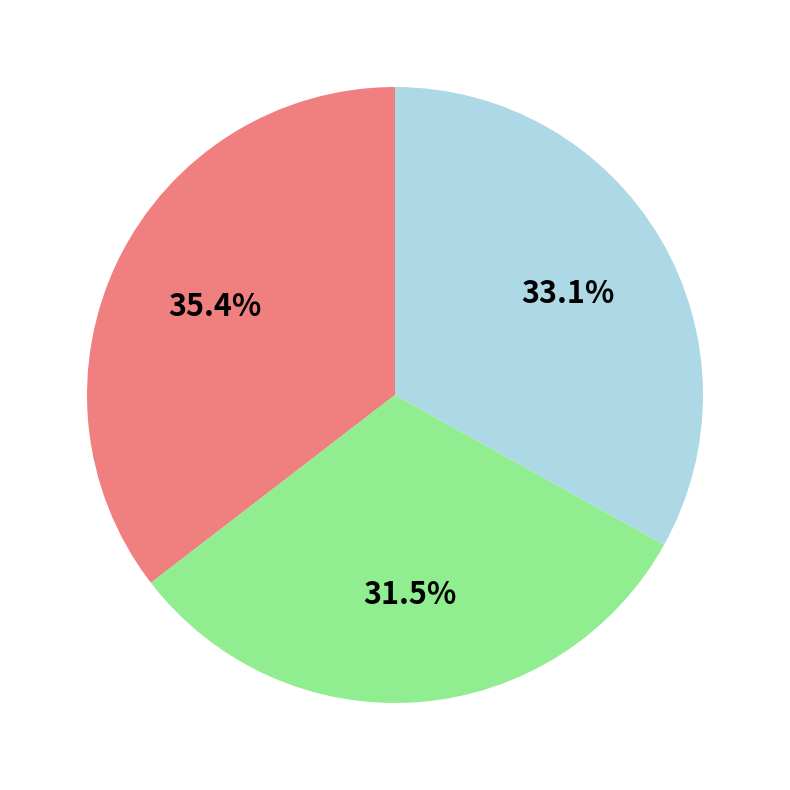

Does any single category account for the majority?

No